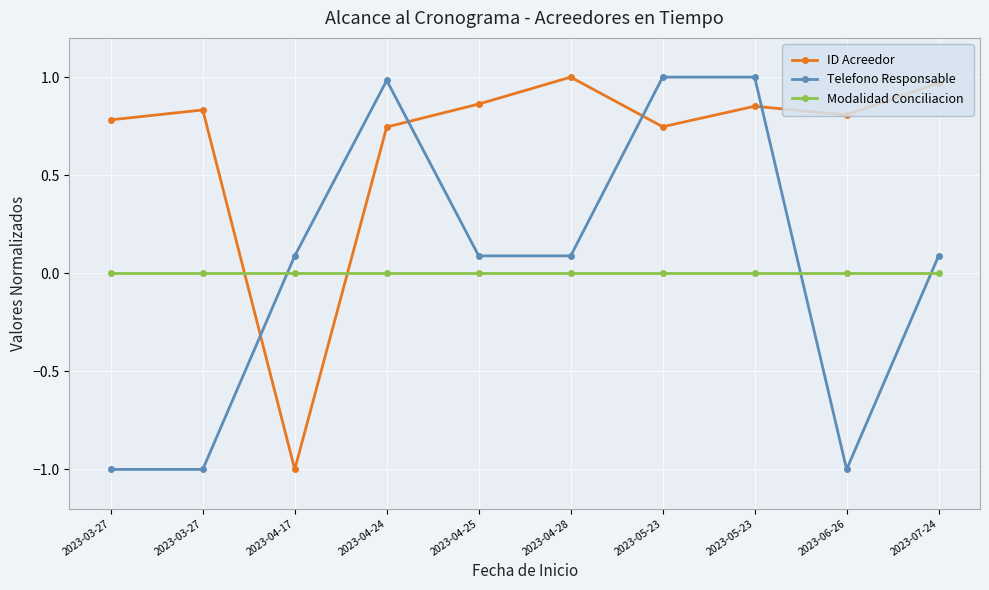

What is the approximate value of Telefono Responsable at 2023-04-25?

0.1